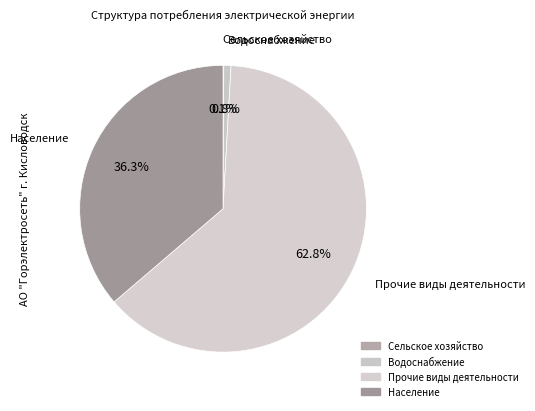

True or false: Прочие виды деятельности accounts for 71% of the total.

False